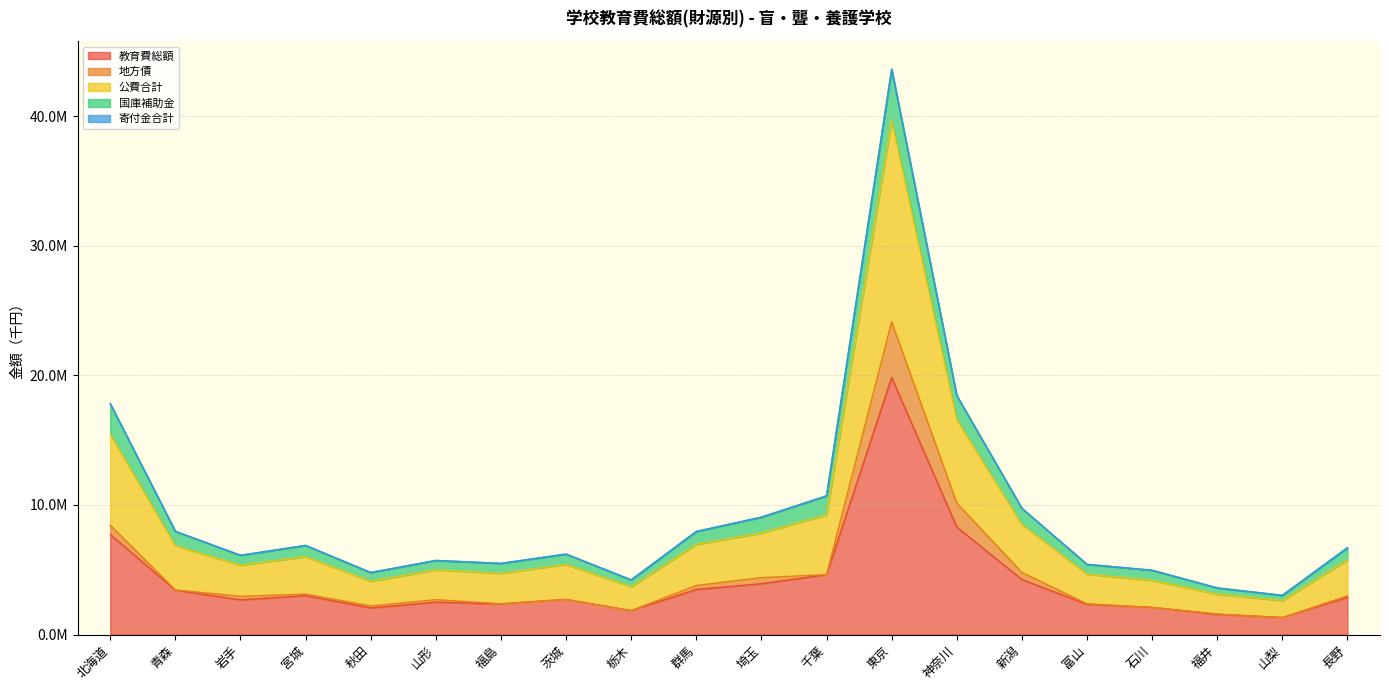

True or false: 公費合計 and 教育費総額 cross at least once.

False